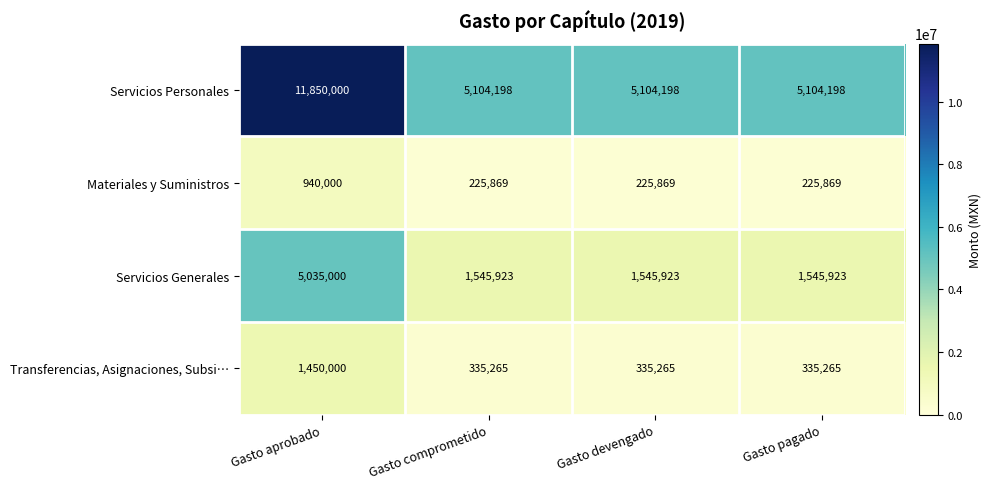

At Gasto aprobado, list the series in order from smallest to largest.

Materiales y Suministros, Transferencias, Asignaciones, Subsi…, Servicios Generales, Servicios Personales